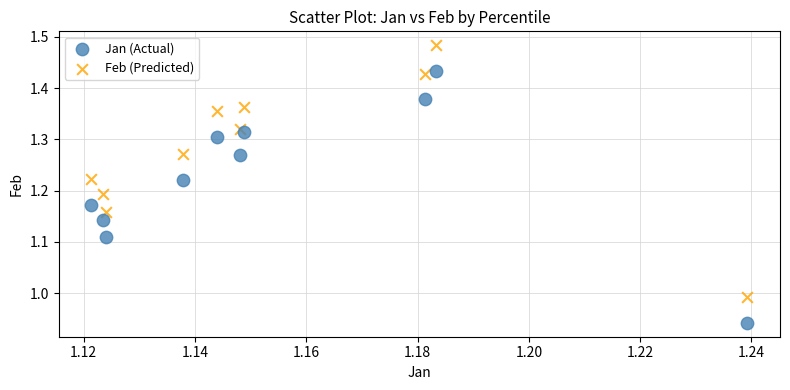

Which series contains the lowest Y value?

Jan (Actual)